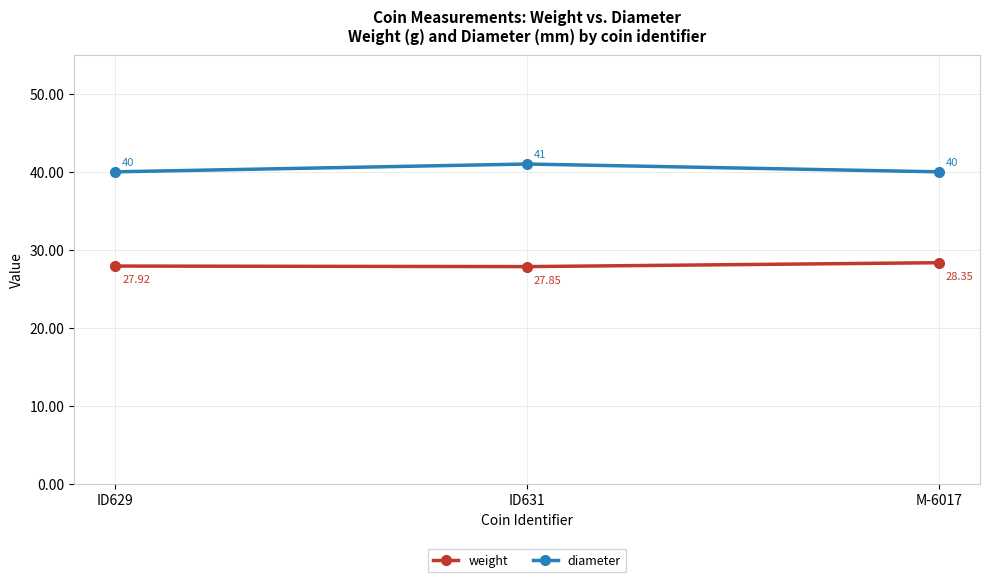

How many lines are shown in the chart?

2